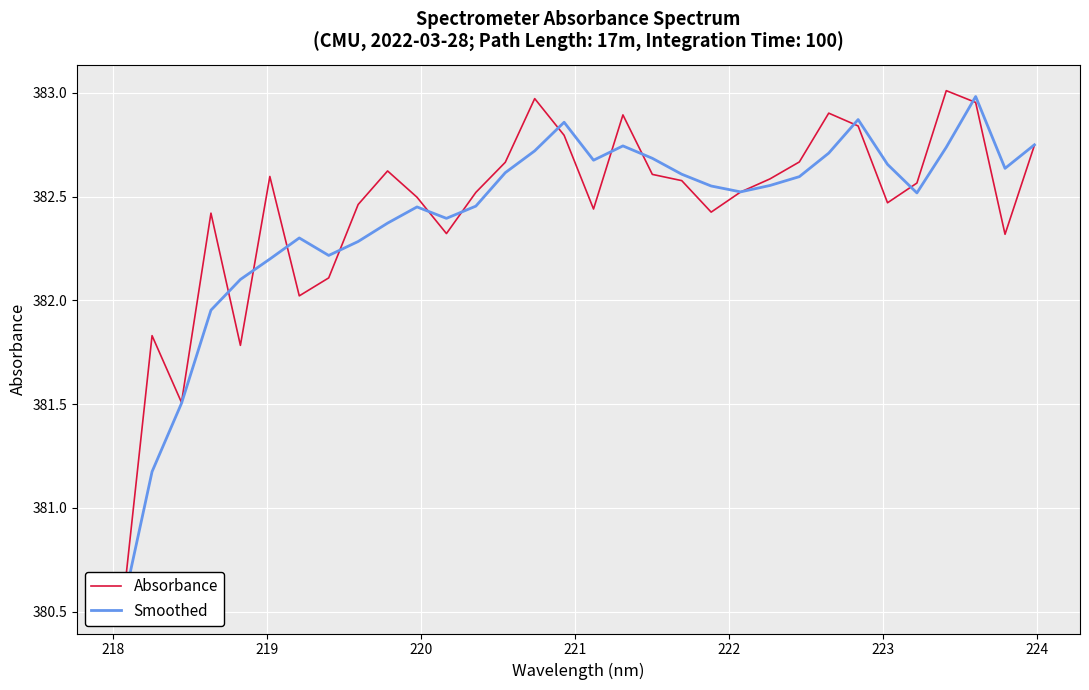

What is the average value of the Absorbance series?

382.4